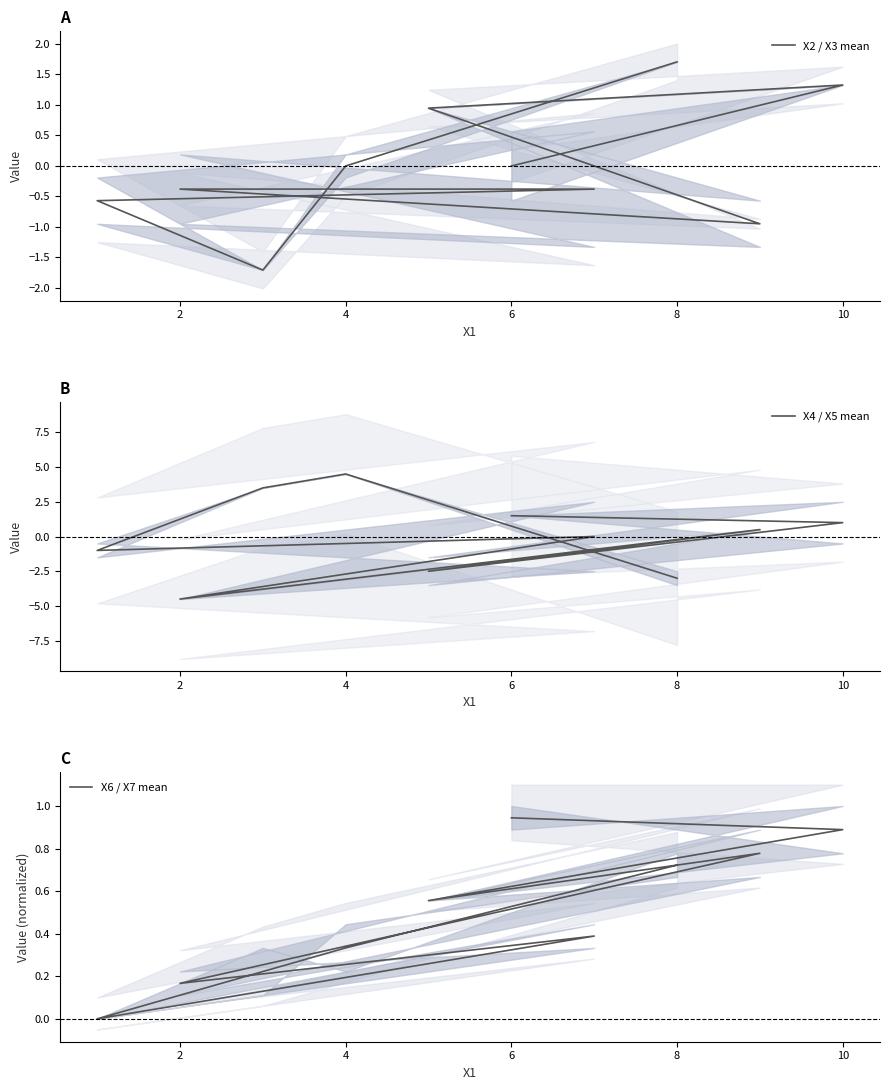

The value of X4 / X5 mean at 10 is -5.8. True or false?

False